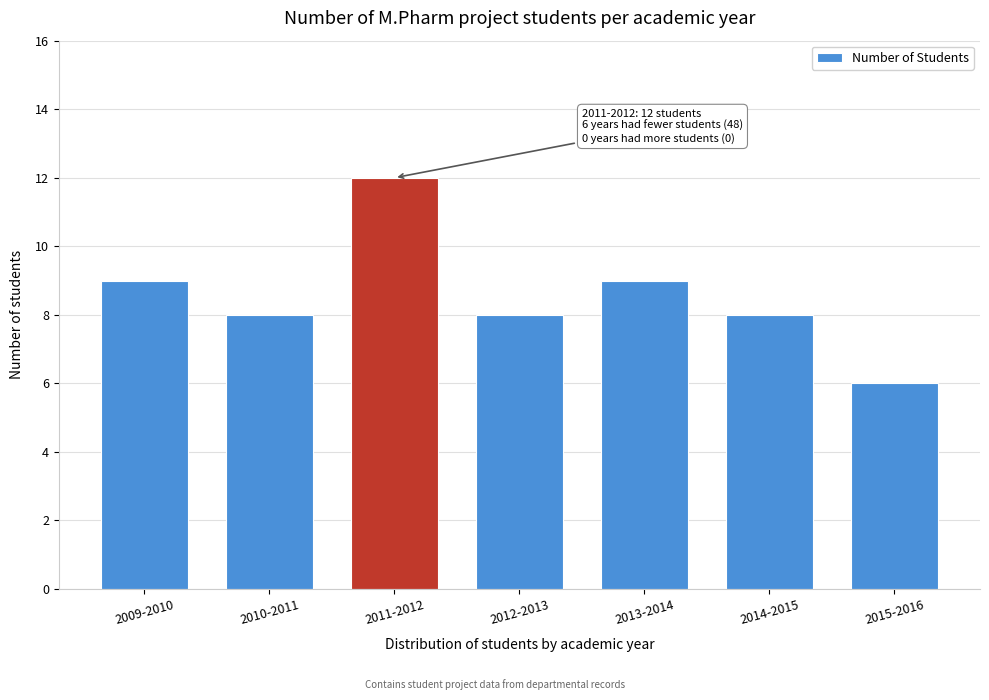

Reading left to right, extract all data points from this chart.

9	8	12	8	9	8	6